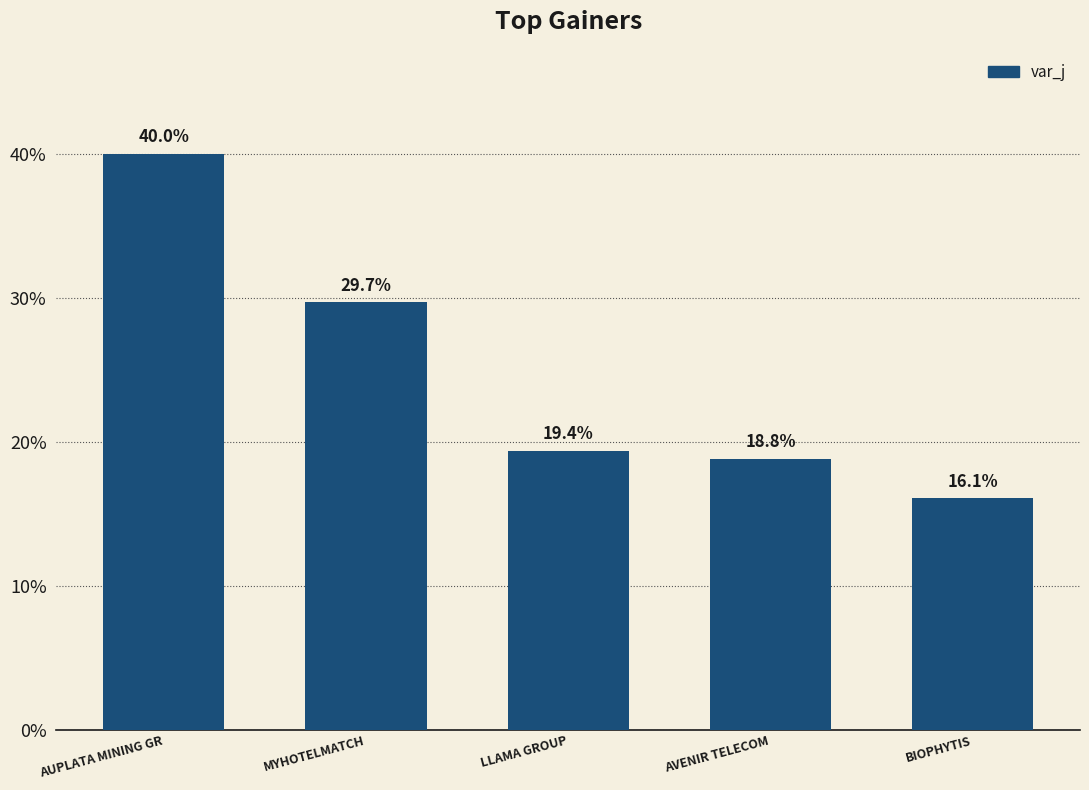

Reading left to right, extract all data points from this chart.

40.0	29.7	19.4	18.8	16.1